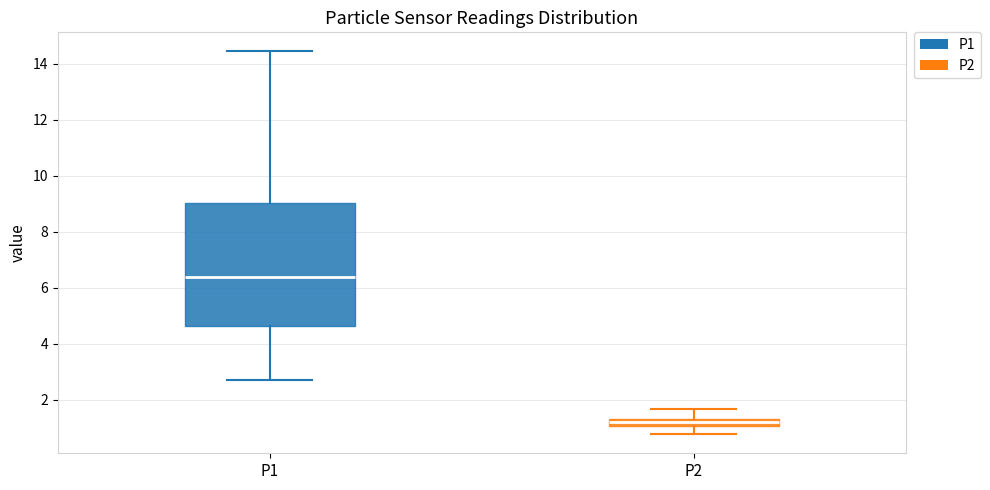

Where does the median line of the box for P2 sit on the y-axis? The values are not printed on the chart, so give them approximately, as read against the axis.

1.2